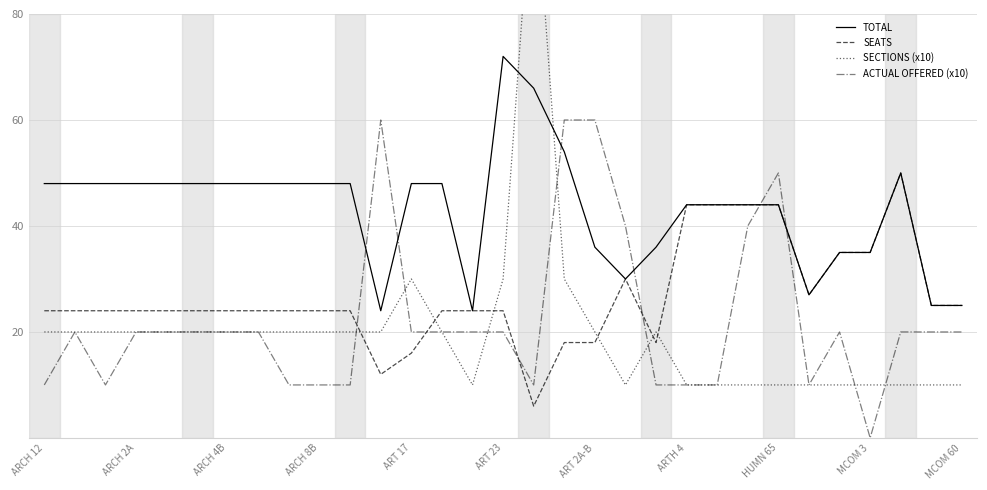

At which category does SEATS reach its first local valley?

11